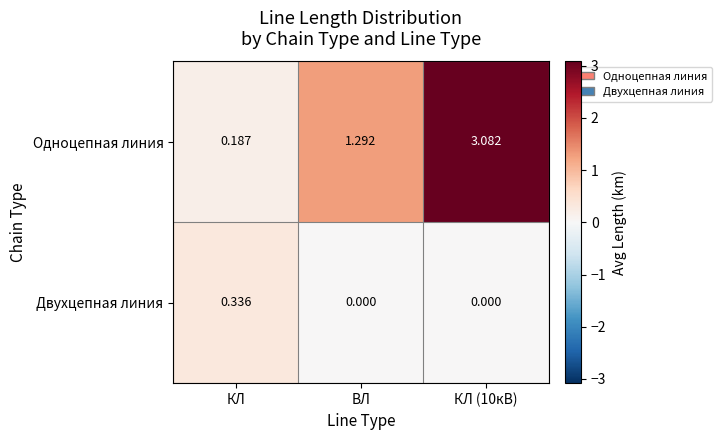

Which series changed the most between КЛ and ВЛ?

Одноцепная линия